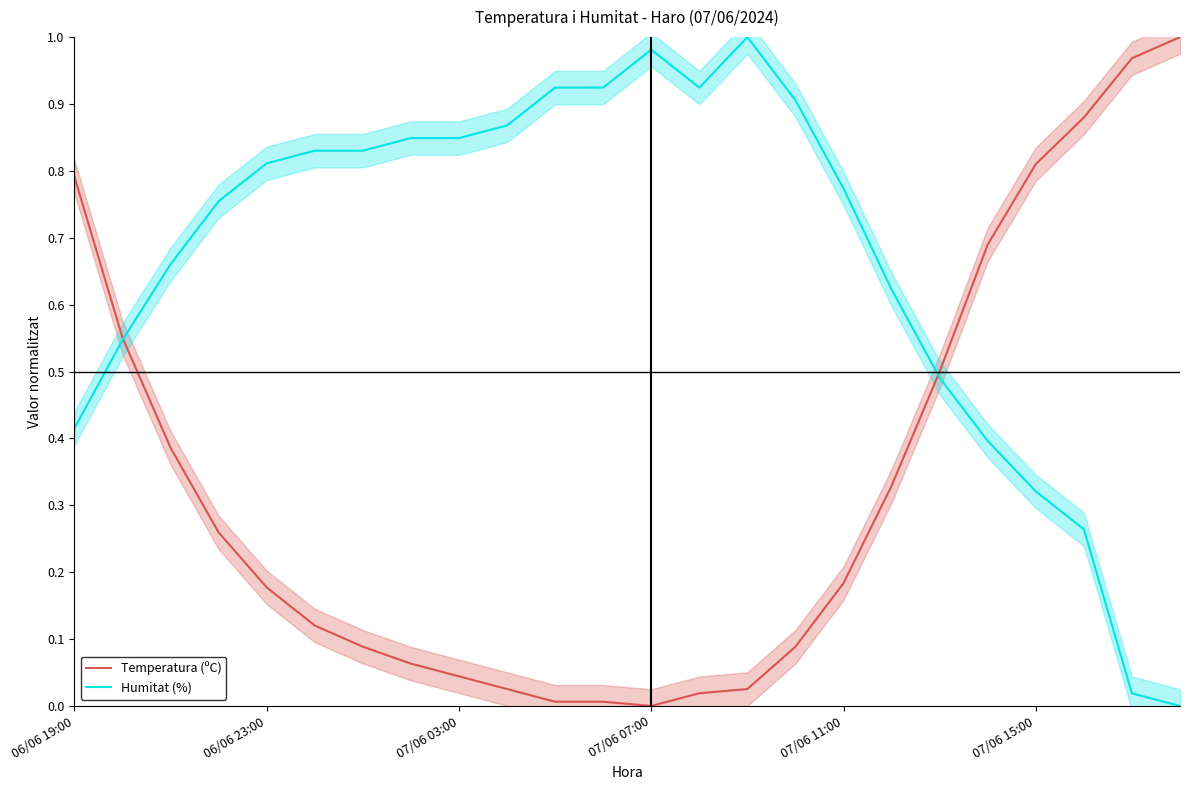

In Humitat (%), how many points are lower than both neighbors (excluding endpoints)?

1